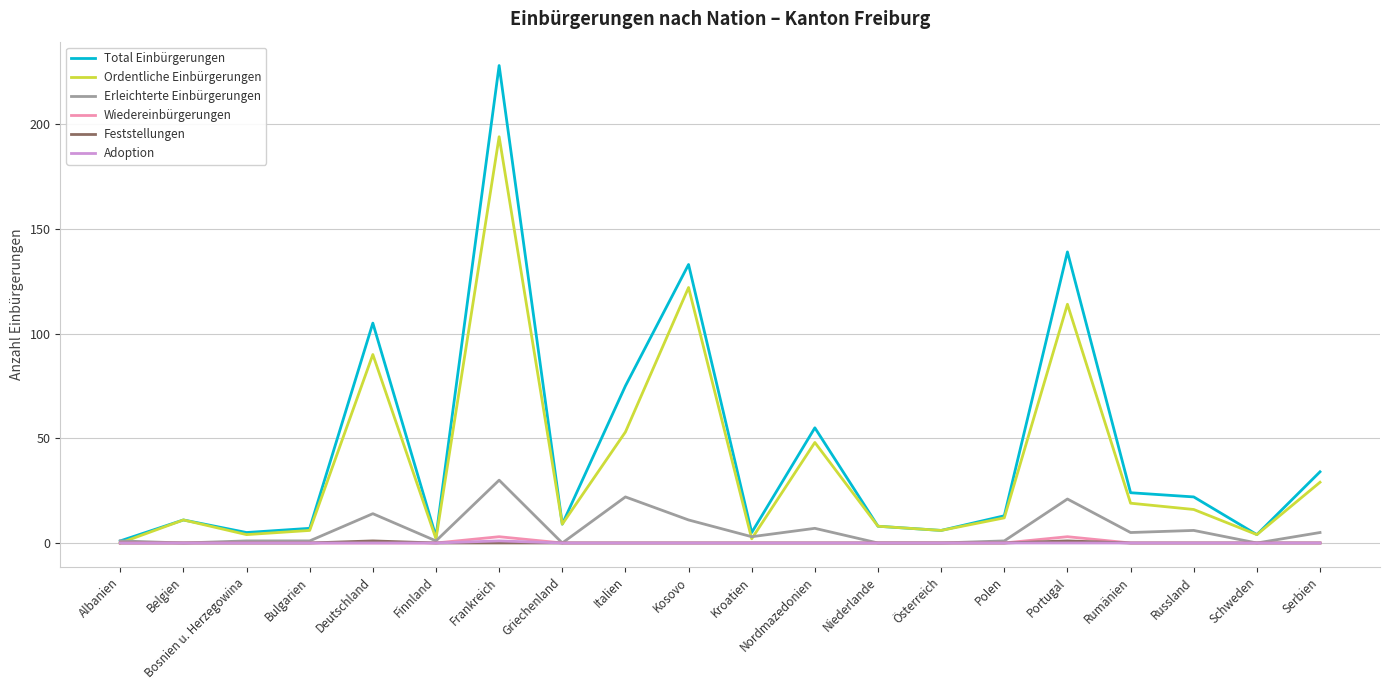

At which category is the sum across all series the highest?

Frankreich